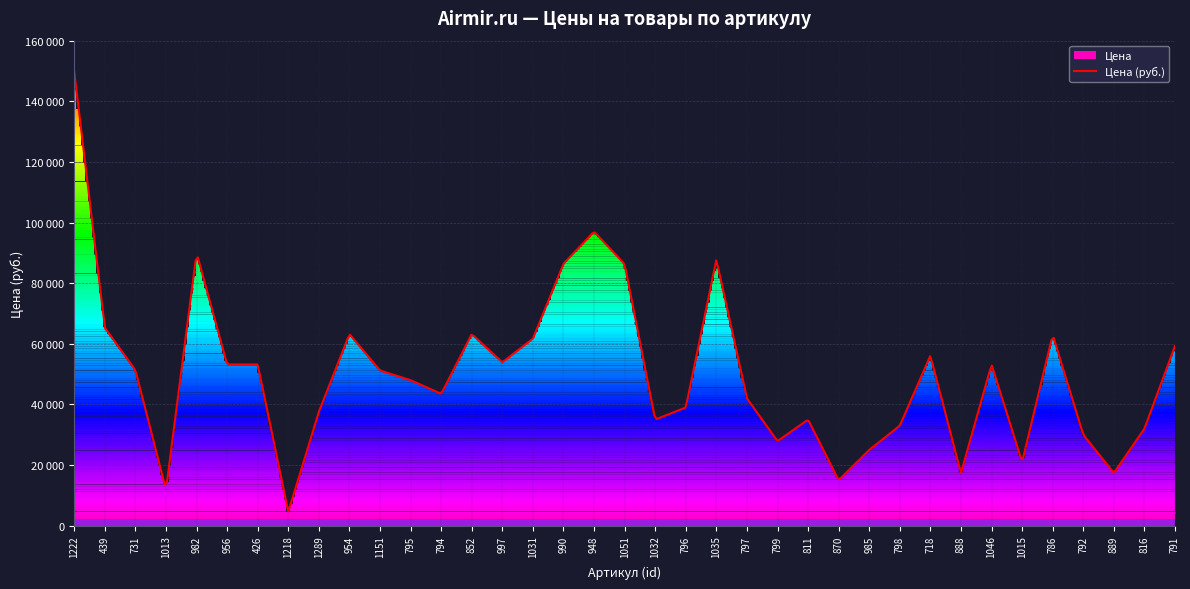

What is the average value?

50278